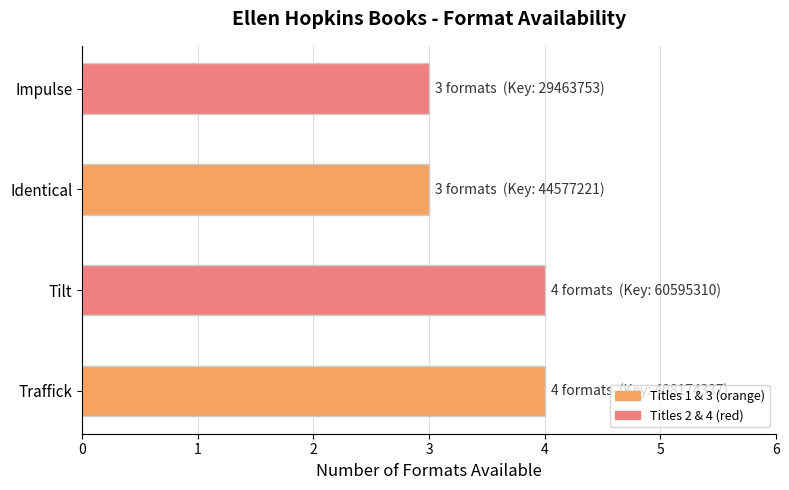

How many data points does each series have?

4